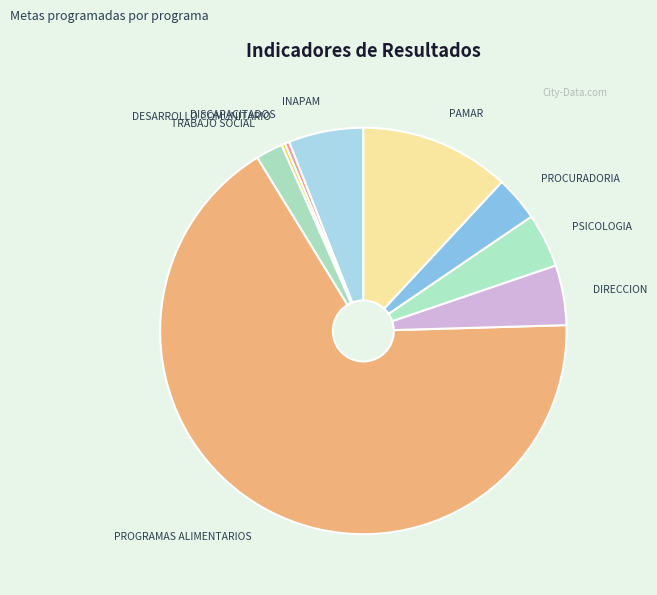

What is the ratio of the value at DIRECCION to the value at PSICOLOGIA?

1.1